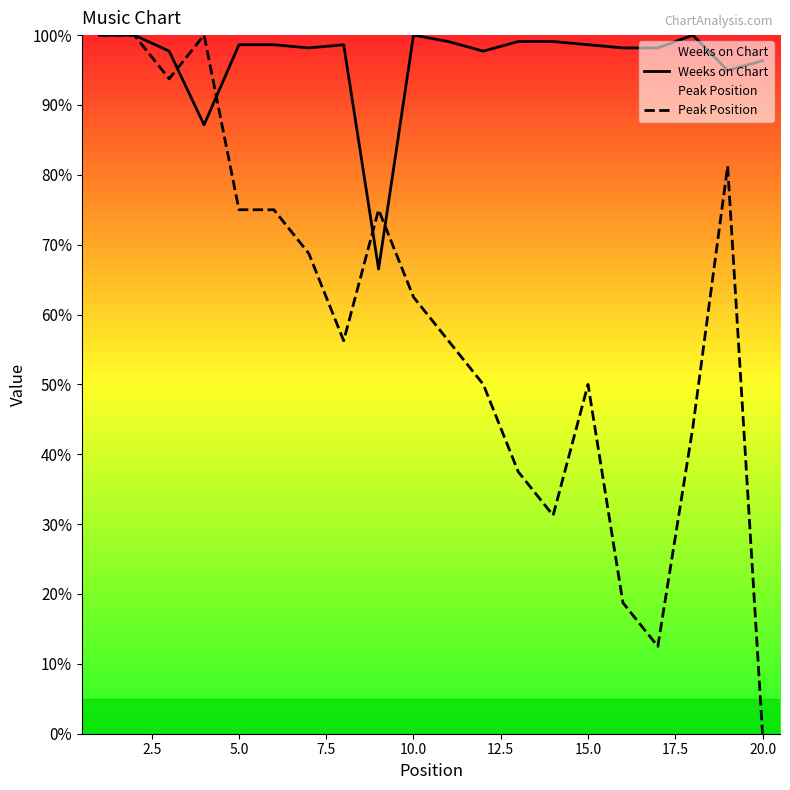

What is the greatest value displayed?

100.0